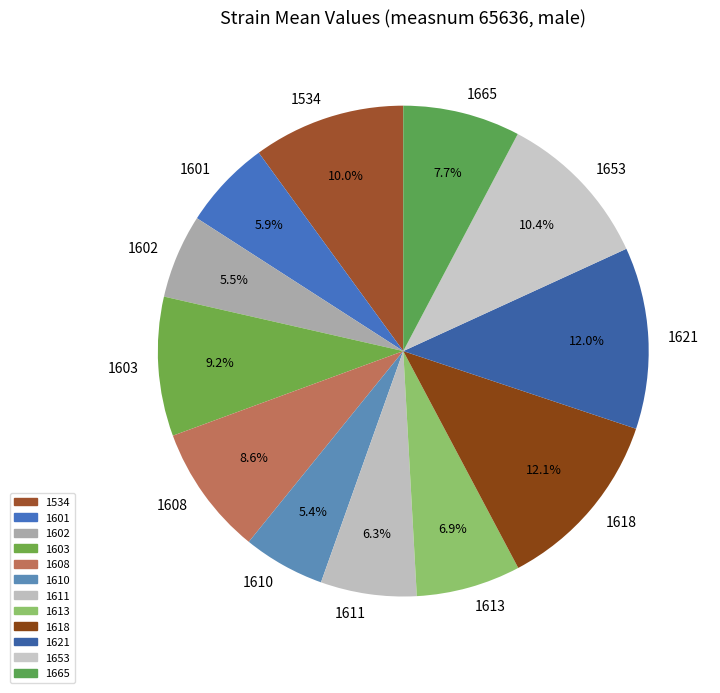

The 1613 slice represents 7% of the pie. True or false?

True